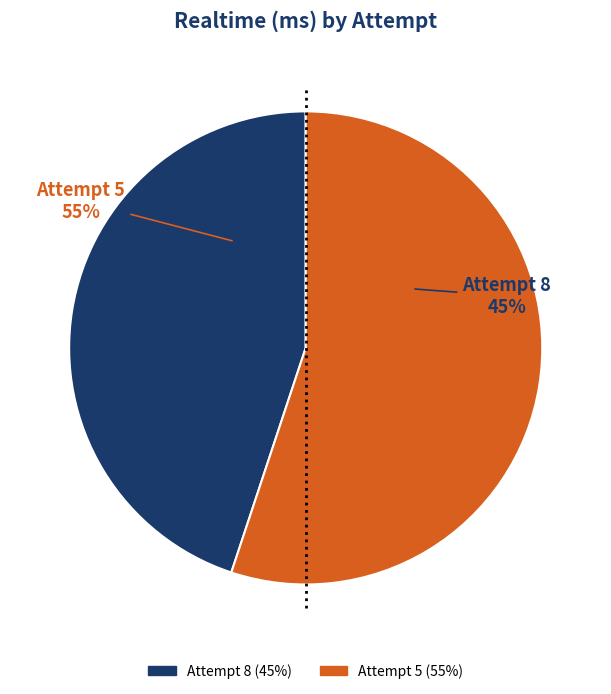

The Attempt 5 slice represents 42% of the pie. True or false?

False